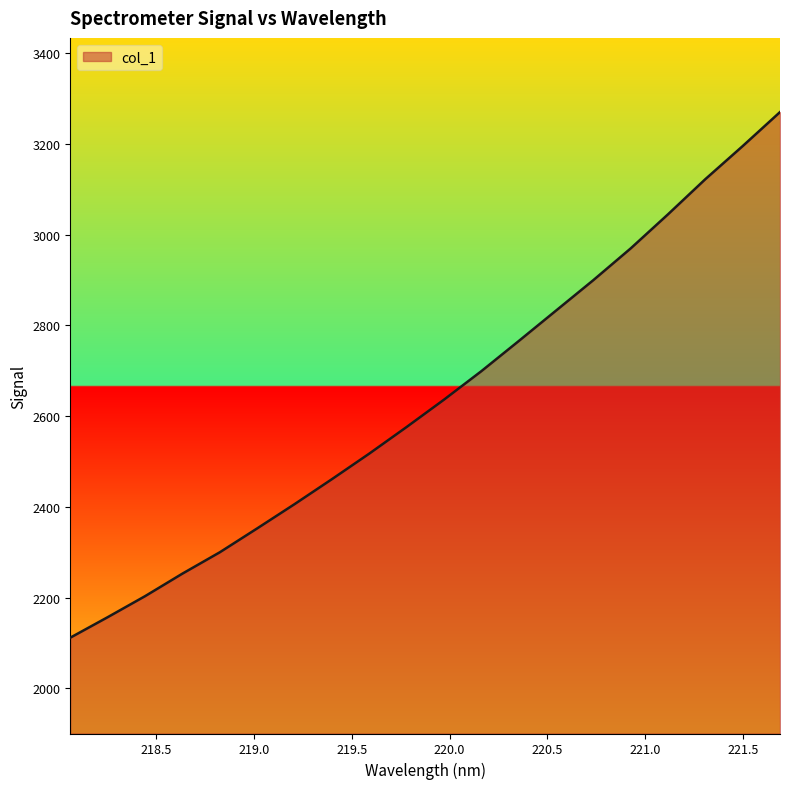

What is the minimum value shown in the chart?

2111.8